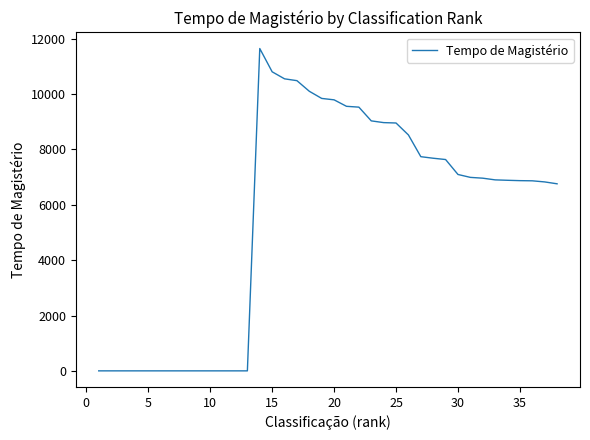

How many lines are shown in the chart?

1